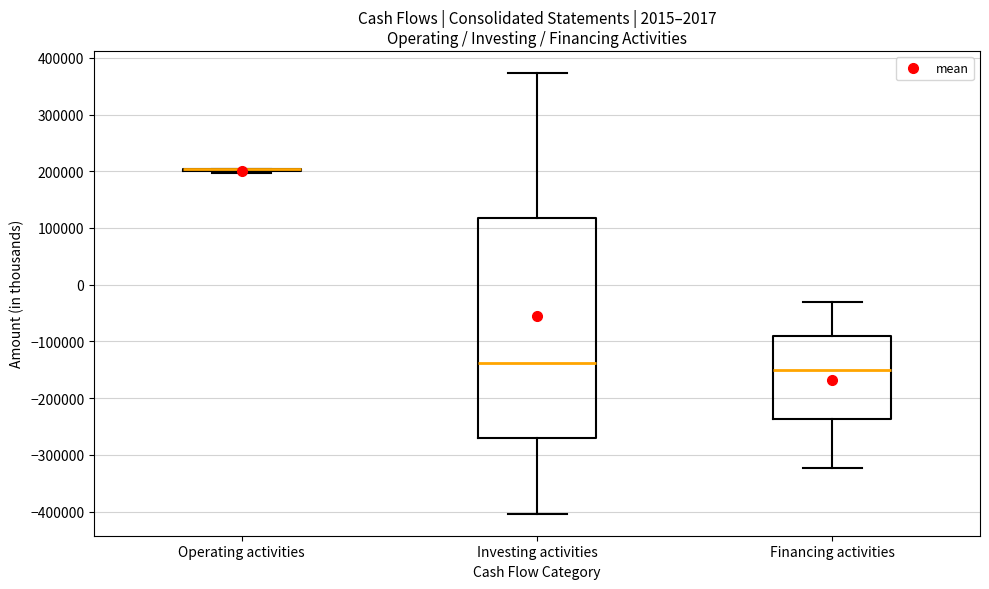

Reading left to right, read every box against the y-axis: the position of its median line, the range the box covers, and the ends of its whiskers. The values are not printed on the chart, so give them approximately, as read against the axis.

Operating activities: box collapsed to a line at 200000, whiskers 200000 to 200000
Investing activities: median -140000, box -270000 to 120000, whiskers -400000 to 370000
Financing activities: median -150000, box -240000 to -90000, whiskers -320000 to -30000